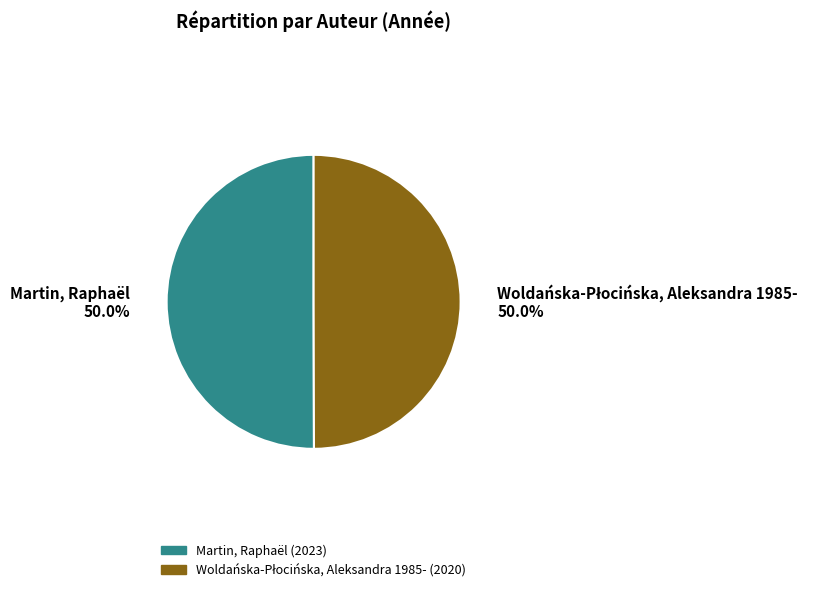

Rank the categories by value from highest to lowest.

Martin, Raphaël, Woldańska-Płocińska, Aleksandra 1985-